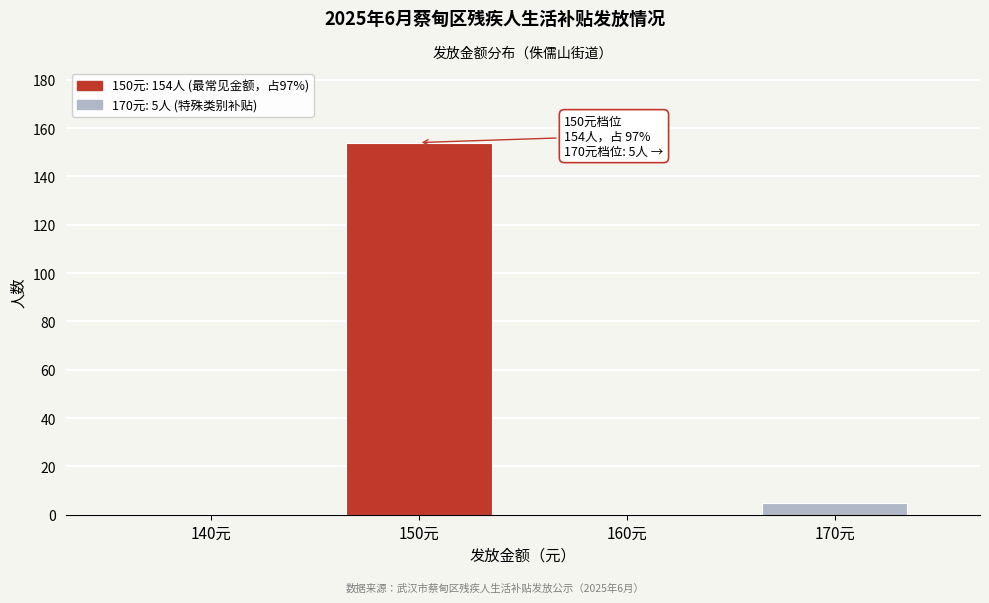

Reading left to right, transcribe all the data shown in this chart.

140元=0	150元=154	160元=0	170元=5